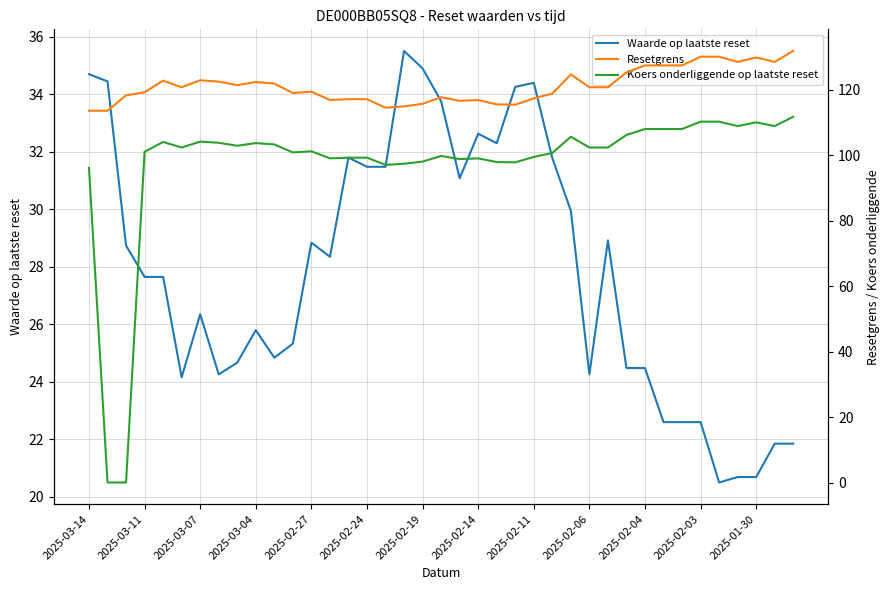

What is the lowest value of the Waarde op laatste reset series?

20.5